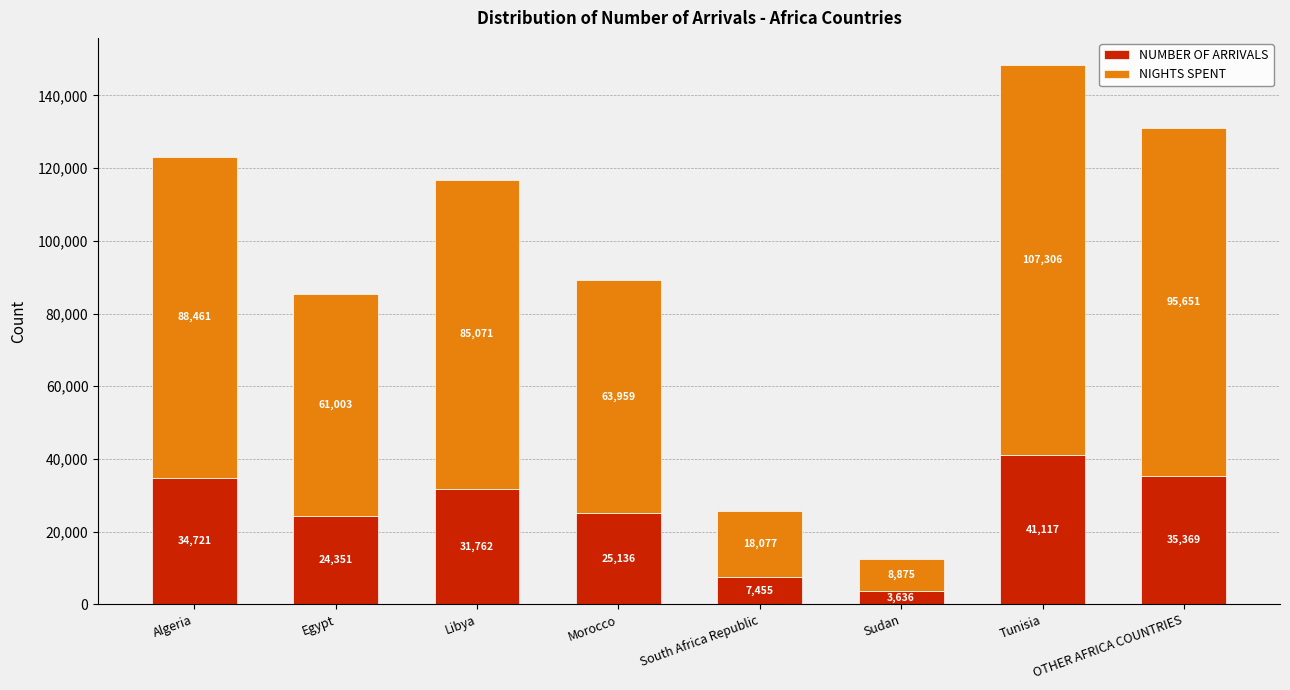

What is the total value across all series at Sudan?

12511